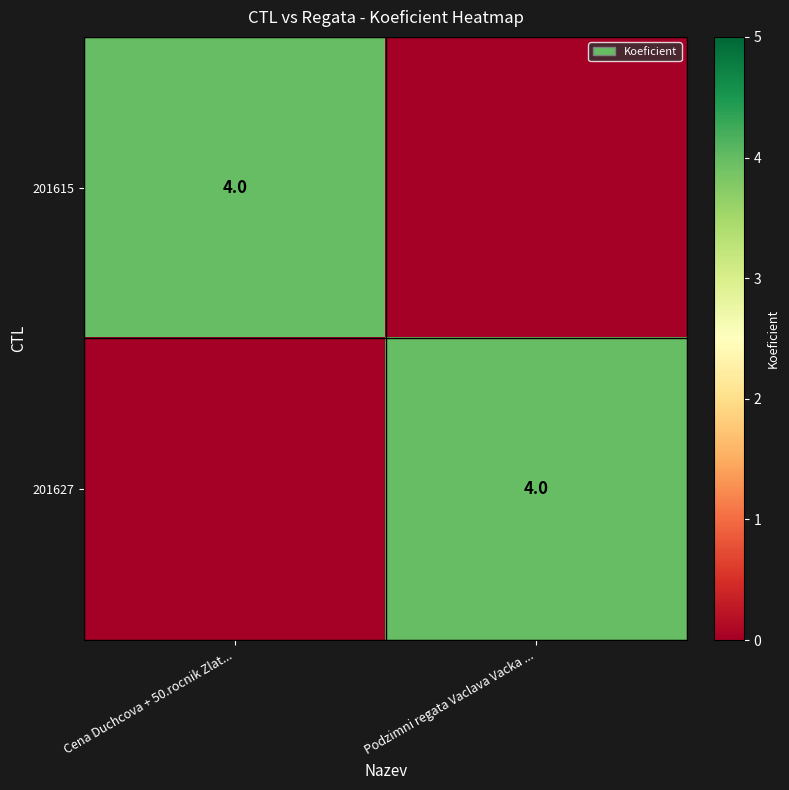

What is the spread (max minus min) of values at Cena Duchcova + 50.rocnik Zlat...?

4